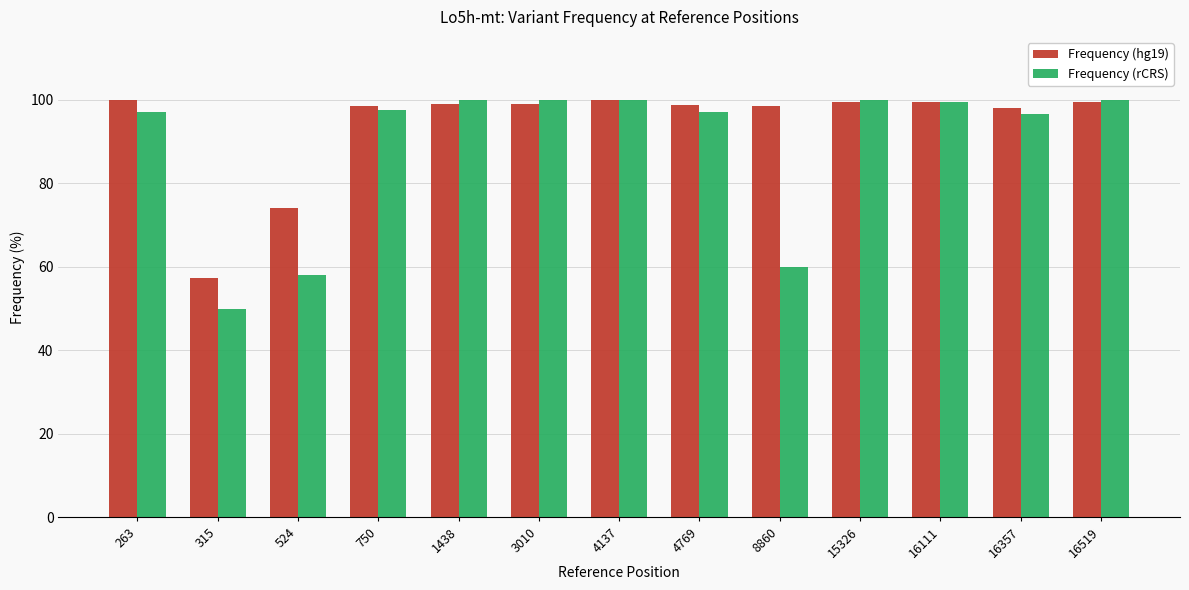

At which label does Frequency (rCRS) reach its minimum?

315